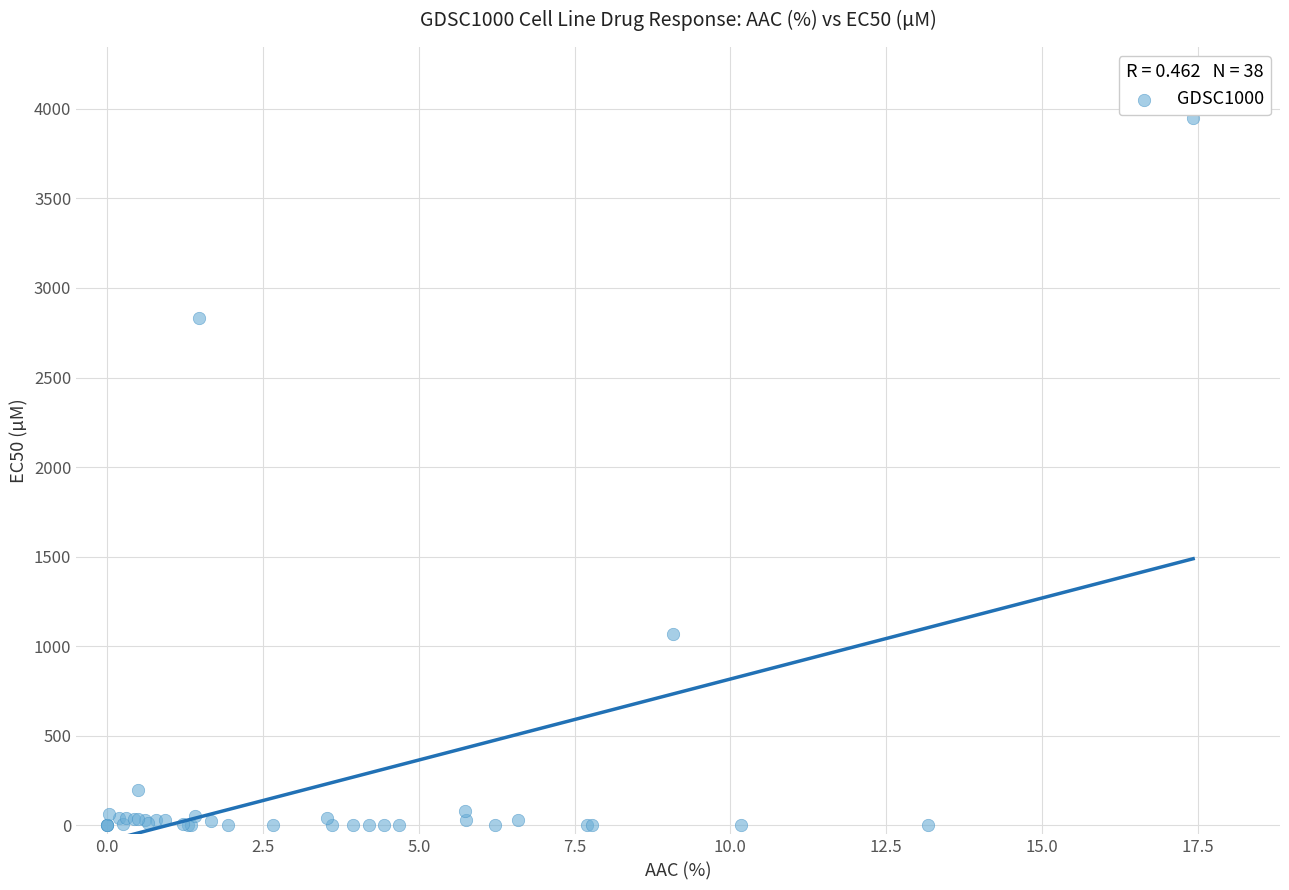

What Y value in the scatter plot is closest to 1975?

2830.0